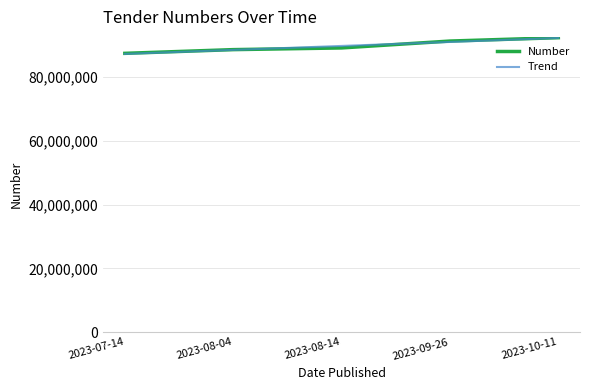

What is the total value across all series at 2023-10-11?

184613720.2